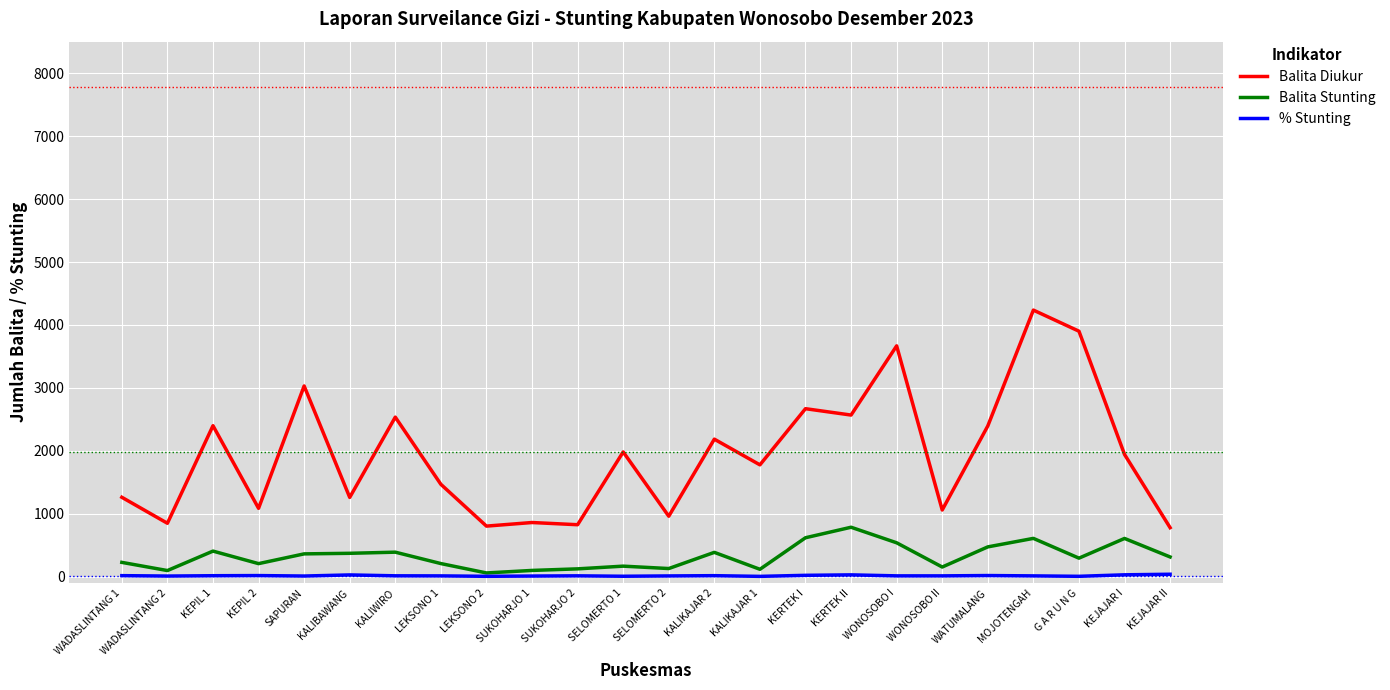

How many categories are shown in the chart?

24